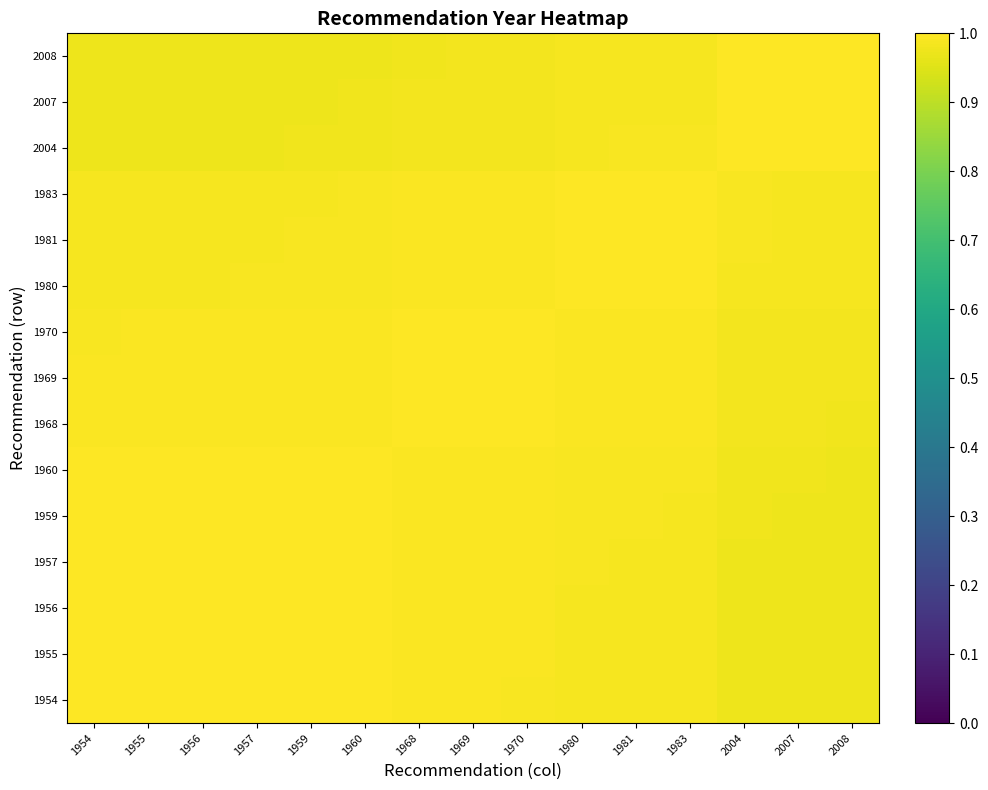

Reading left to right, extract all data points from this chart.

1954: 1954=1.0	1955=1.0	1956=1.0	1957=1.0	1959=1.0	1960=1.0	1968=1.0	1969=1.0	1970=1.0	1980=1.0	1981=1.0	1983=1.0	2004=1.0	2007=1.0	2008=1.0
1955: 1954=1.0	1955=1.0	1956=1.0	1957=1.0	1959=1.0	1960=1.0	1968=1.0	1969=1.0	1970=1.0	1980=1.0	1981=1.0	1983=1.0	2004=1.0	2007=1.0	2008=1.0
1956: 1954=1.0	1955=1.0	1956=1.0	1957=1.0	1959=1.0	1960=1.0	1968=1.0	1969=1.0	1970=1.0	1980=1.0	1981=1.0	1983=1.0	2004=1.0	2007=1.0	2008=1.0
1957: 1954=1.0	1955=1.0	1956=1.0	1957=1.0	1959=1.0	1960=1.0	1968=1.0	1969=1.0	1970=1.0	1980=1.0	1981=1.0	1983=1.0	2004=1.0	2007=1.0	2008=1.0
1959: 1954=1.0	1955=1.0	1956=1.0	1957=1.0	1959=1.0	1960=1.0	1968=1.0	1969=1.0	1970=1.0	1980=1.0	1981=1.0	1983=1.0	2004=1.0	2007=1.0	2008=1.0
1960: 1954=1.0	1955=1.0	1956=1.0	1957=1.0	1959=1.0	1960=1.0	1968=1.0	1969=1.0	1970=1.0	1980=1.0	1981=1.0	1983=1.0	2004=1.0	2007=1.0	2008=1.0
1968: 1954=1.0	1955=1.0	1956=1.0	1957=1.0	1959=1.0	1960=1.0	1968=1.0	1969=1.0	1970=1.0	1980=1.0	1981=1.0	1983=1.0	2004=1.0	2007=1.0	2008=1.0
1969: 1954=1.0	1955=1.0	1956=1.0	1957=1.0	1959=1.0	1960=1.0	1968=1.0	1969=1.0	1970=1.0	1980=1.0	1981=1.0	1983=1.0	2004=1.0	2007=1.0	2008=1.0
1970: 1954=1.0	1955=1.0	1956=1.0	1957=1.0	1959=1.0	1960=1.0	1968=1.0	1969=1.0	1970=1.0	1980=1.0	1981=1.0	1983=1.0	2004=1.0	2007=1.0	2008=1.0
1980: 1954=1.0	1955=1.0	1956=1.0	1957=1.0	1959=1.0	1960=1.0	1968=1.0	1969=1.0	1970=1.0	1980=1.0	1981=1.0	1983=1.0	2004=1.0	2007=1.0	2008=1.0
1981: 1954=1.0	1955=1.0	1956=1.0	1957=1.0	1959=1.0	1960=1.0	1968=1.0	1969=1.0	1970=1.0	1980=1.0	1981=1.0	1983=1.0	2004=1.0	2007=1.0	2008=1.0
1983: 1954=1.0	1955=1.0	1956=1.0	1957=1.0	1959=1.0	1960=1.0	1968=1.0	1969=1.0	1970=1.0	1980=1.0	1981=1.0	1983=1.0	2004=1.0	2007=1.0	2008=1.0
2004: 1954=1.0	1955=1.0	1956=1.0	1957=1.0	1959=1.0	1960=1.0	1968=1.0	1969=1.0	1970=1.0	1980=1.0	1981=1.0	1983=1.0	2004=1.0	2007=1.0	2008=1.0
2007: 1954=1.0	1955=1.0	1956=1.0	1957=1.0	1959=1.0	1960=1.0	1968=1.0	1969=1.0	1970=1.0	1980=1.0	1981=1.0	1983=1.0	2004=1.0	2007=1.0	2008=1.0
2008: 1954=1.0	1955=1.0	1956=1.0	1957=1.0	1959=1.0	1960=1.0	1968=1.0	1969=1.0	1970=1.0	1980=1.0	1981=1.0	1983=1.0	2004=1.0	2007=1.0	2008=1.0